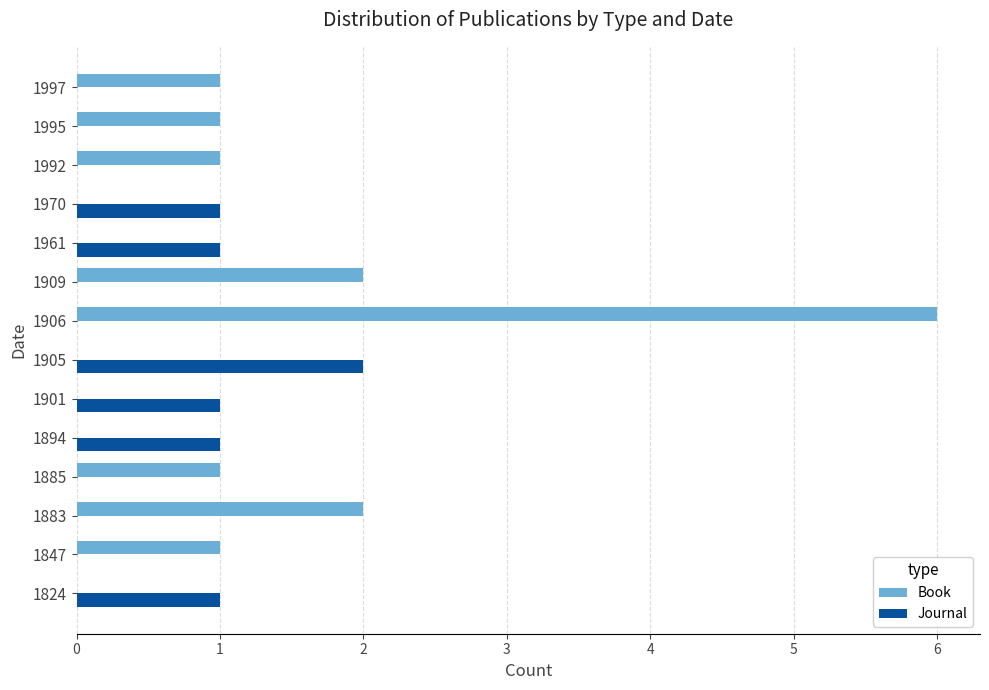

How many distinct data groups are displayed?

2